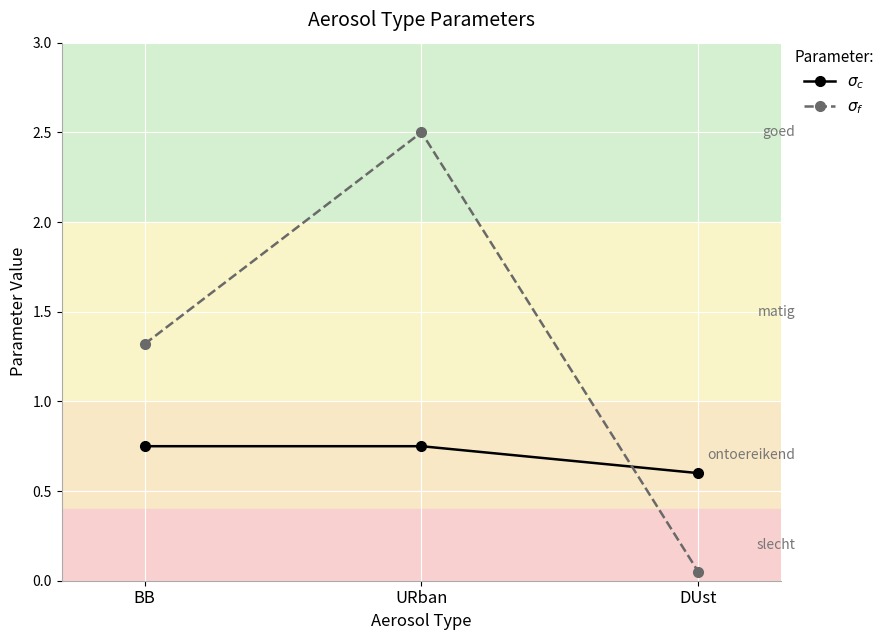

Which series has the widest spread of values?

$\sigma_f$